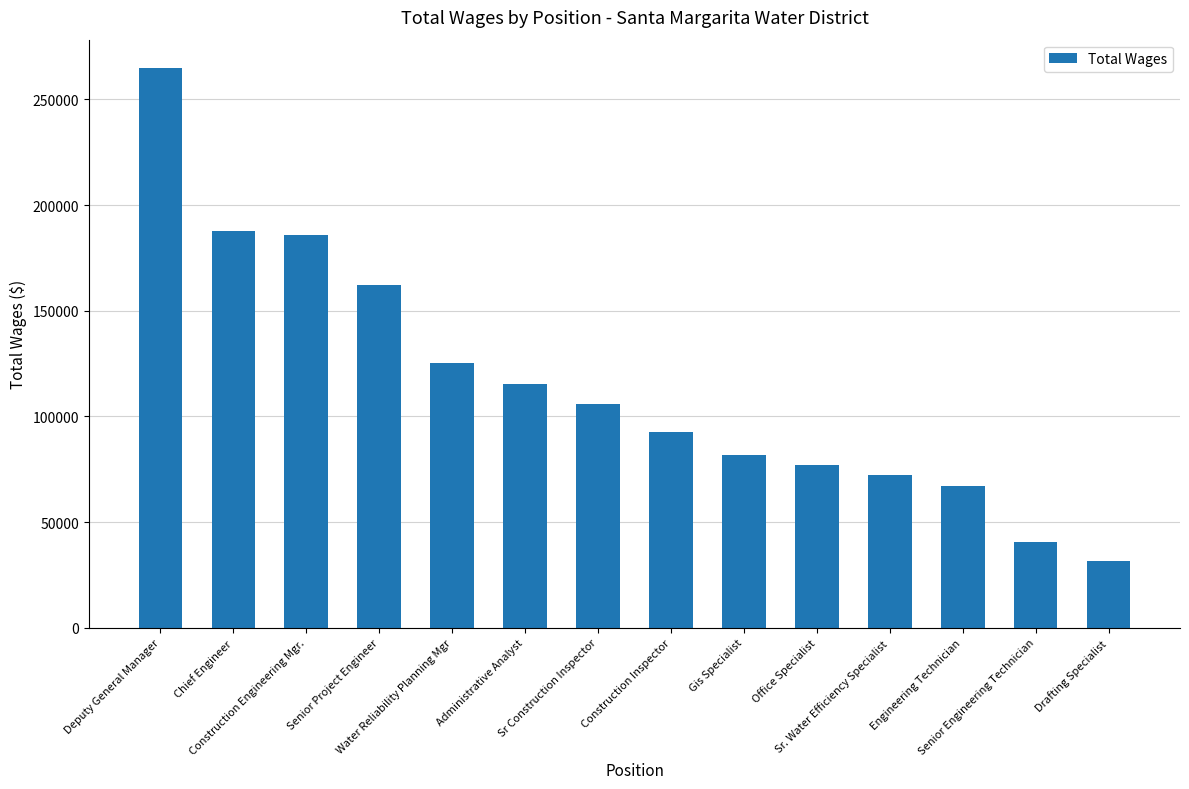

Reading left to right, what are all the values shown in this chart?

265058	187901	186020	162355	125355	115183	105840	92741	81941	77030	72426	67234	40536	31360